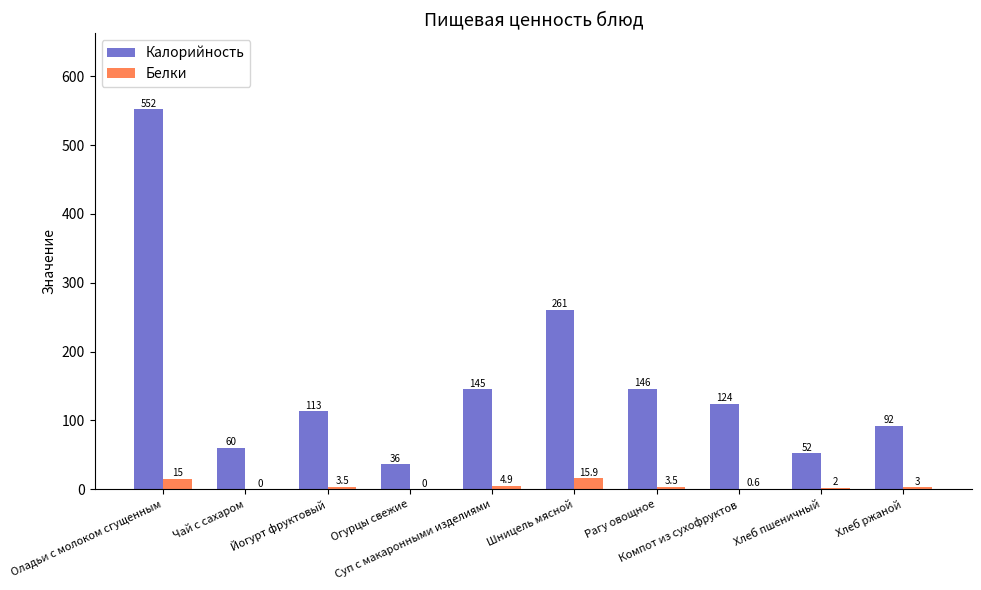

Which series changed the most between Чай с сахаром and Шницель мясной?

Калорийность